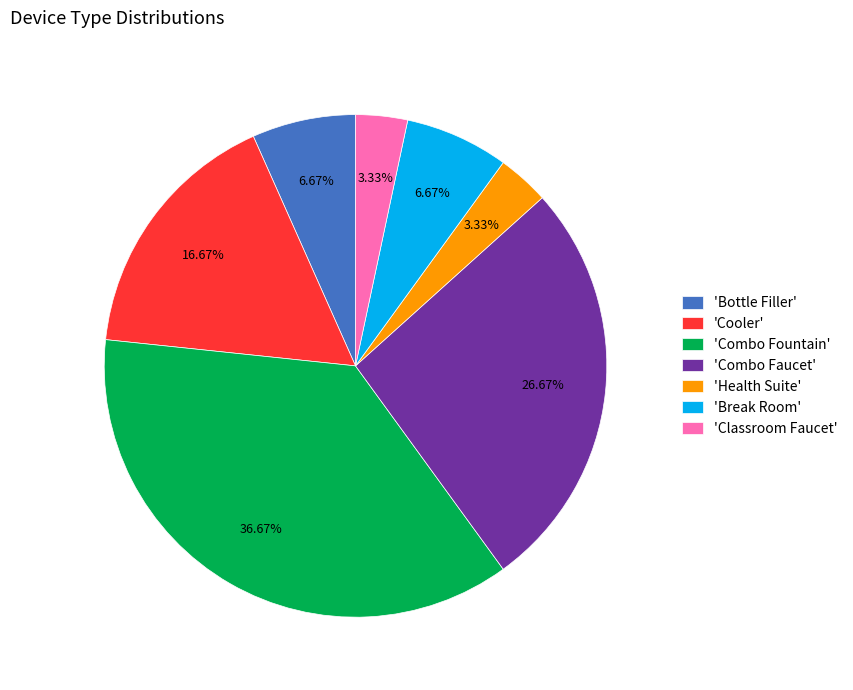

Is 'Combo Faucet' the majority of the pie?

No